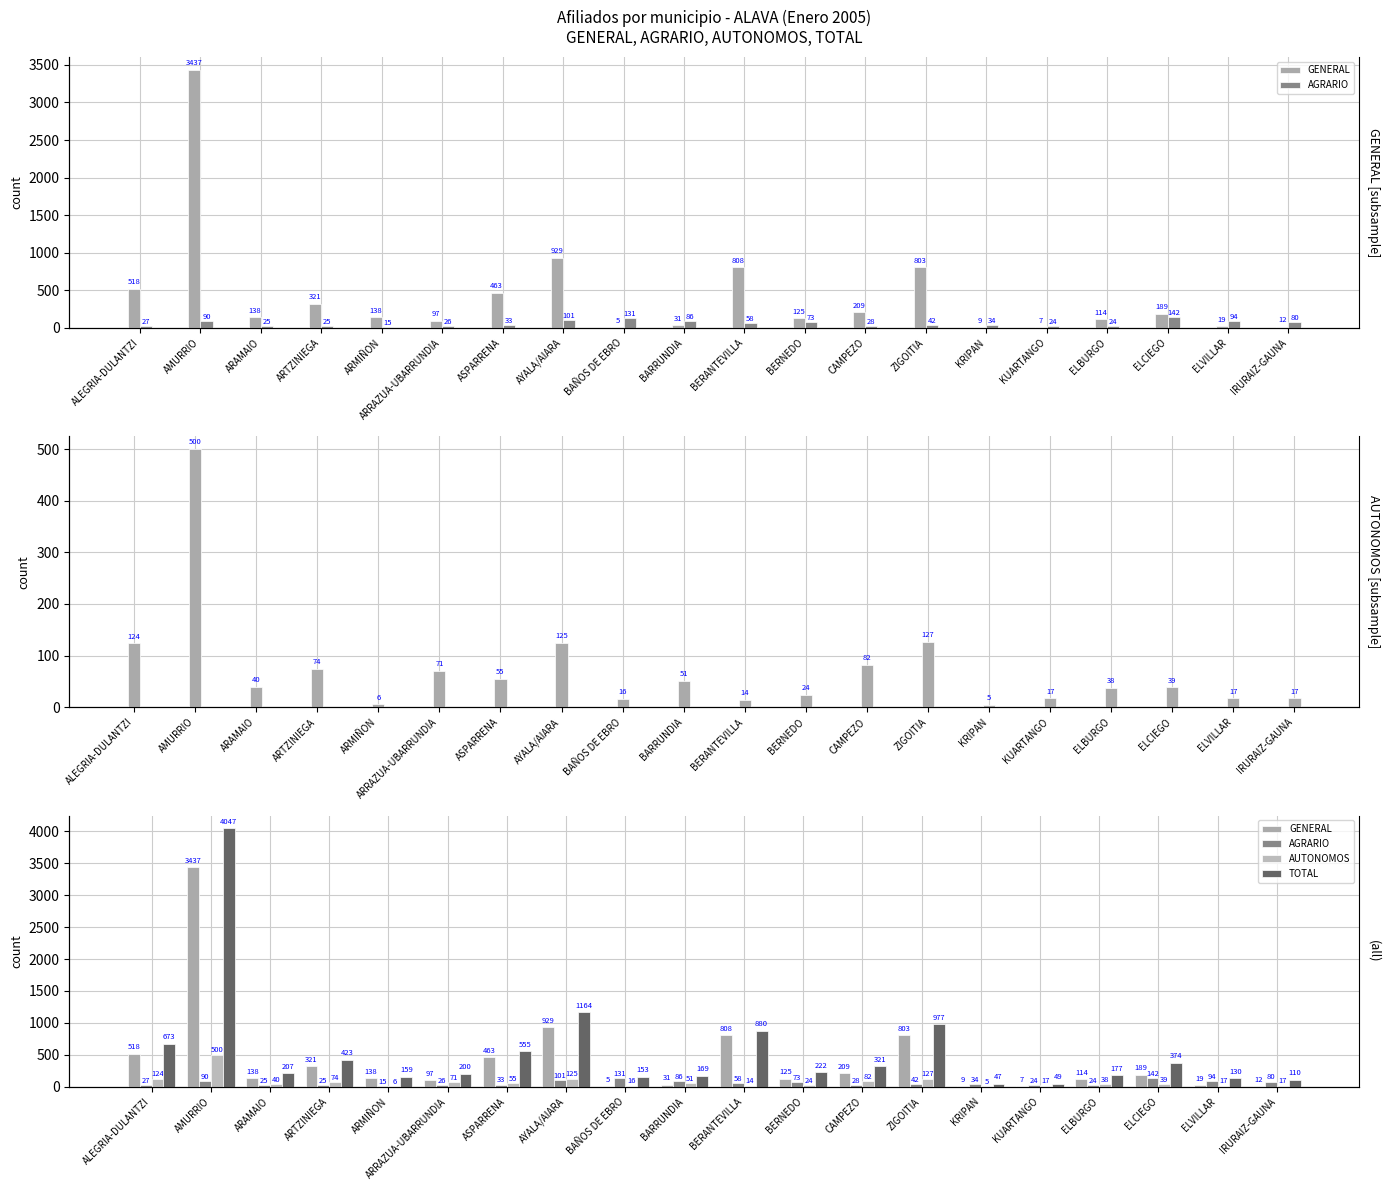

How many bars are there in each group?

4